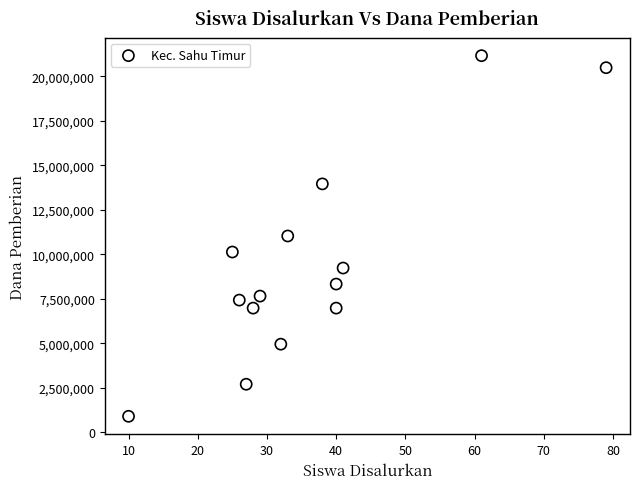

What is the range of X values (max minus min)?

69